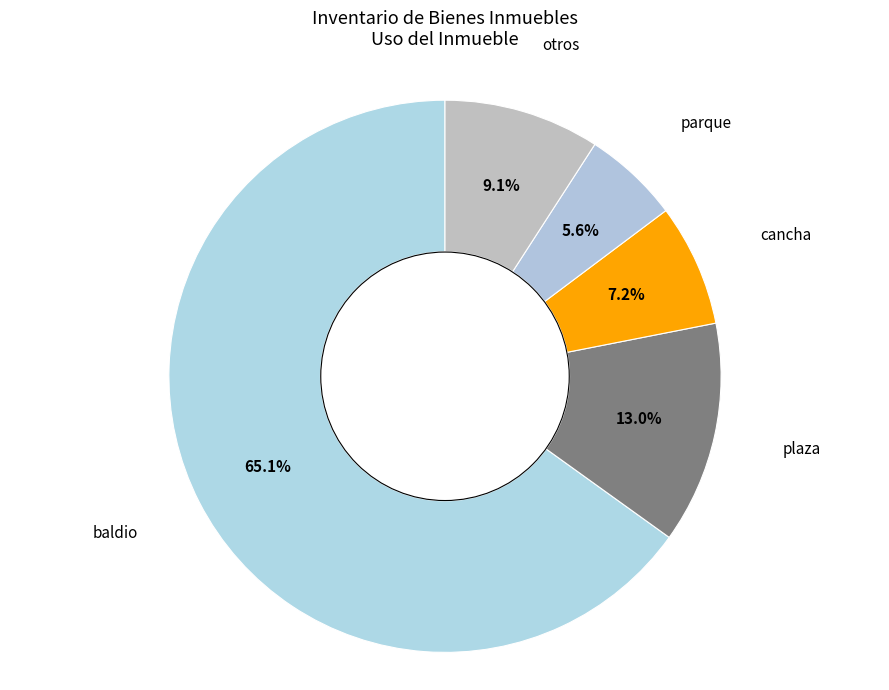

What percentage do cancha and plaza together represent?

20.2%